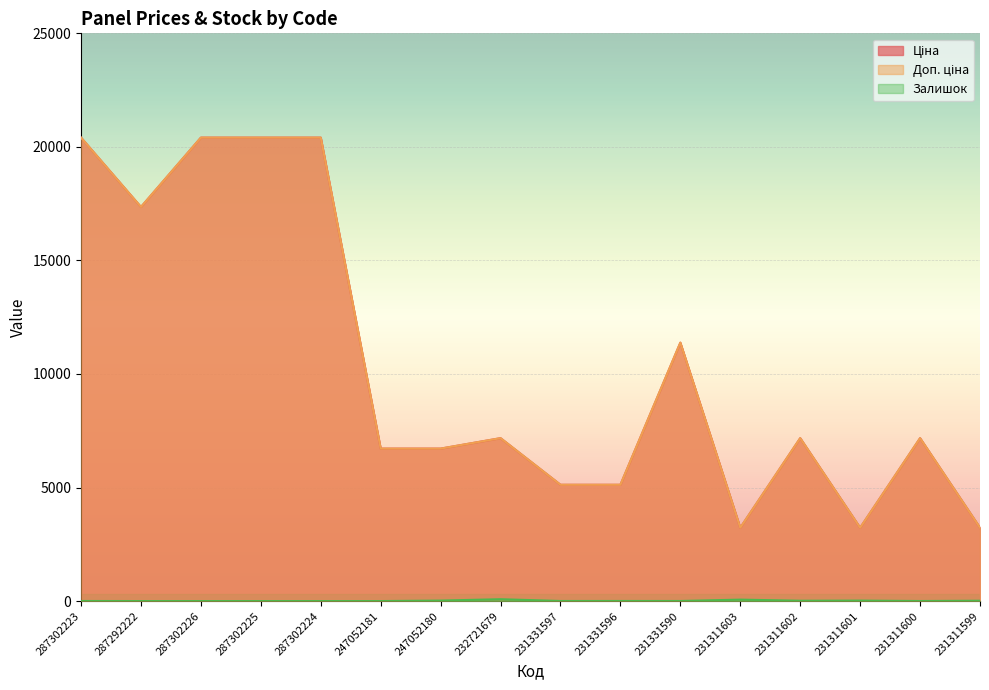

Which series has the largest range (max minus min)?

Доп. ціна